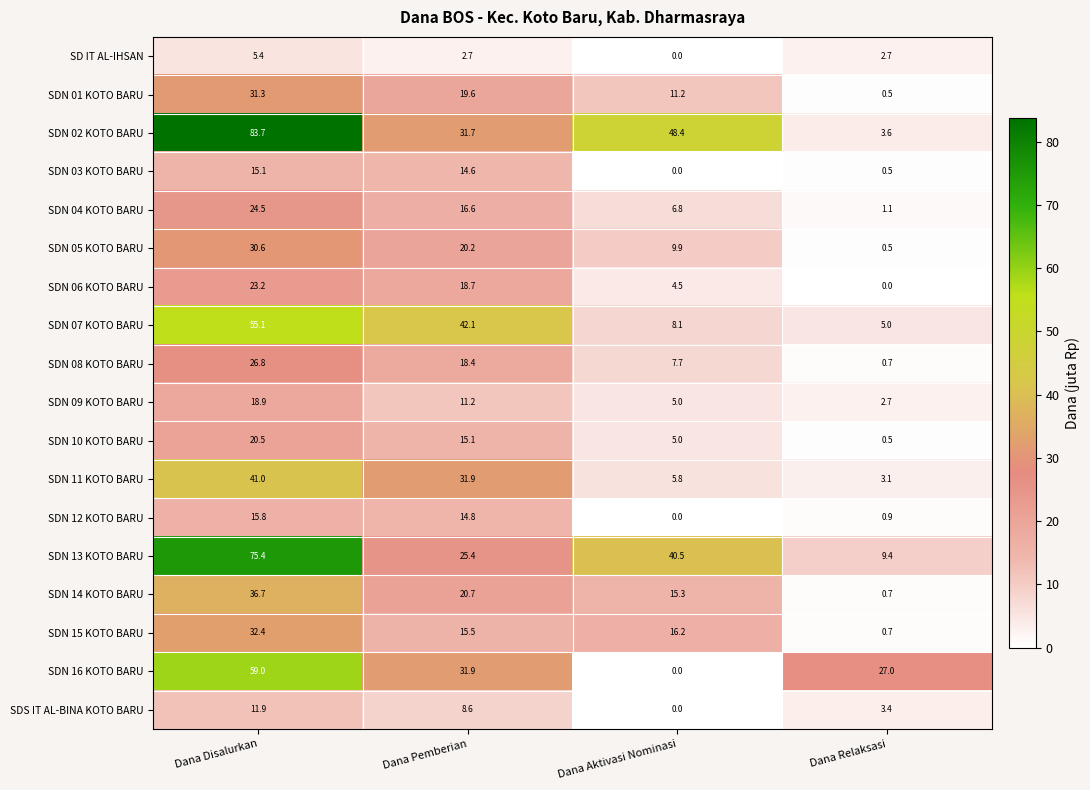

Which series has the widest spread of values?

SDN 02 KOTO BARU